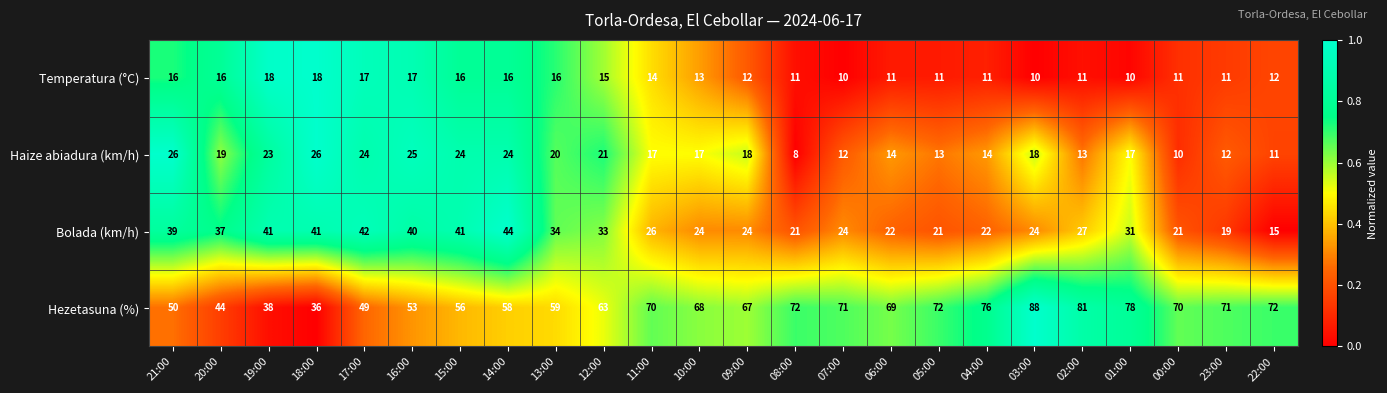

What is the sum of the Haize abiadura (km/h) values at 06:00 and 11:00?

31